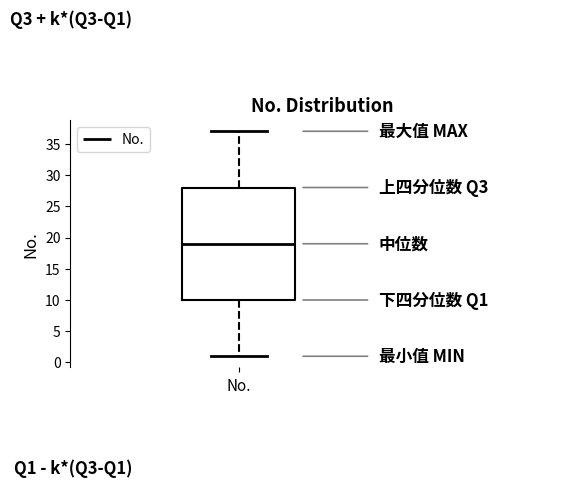

Read this box plot against the y-axis: the position of the median line, the range covered by the box, and the ends of both whiskers. The values are not printed on the chart, so give them approximately, as read against the axis.

median 19, box 10 to 28, whiskers 1 to 37